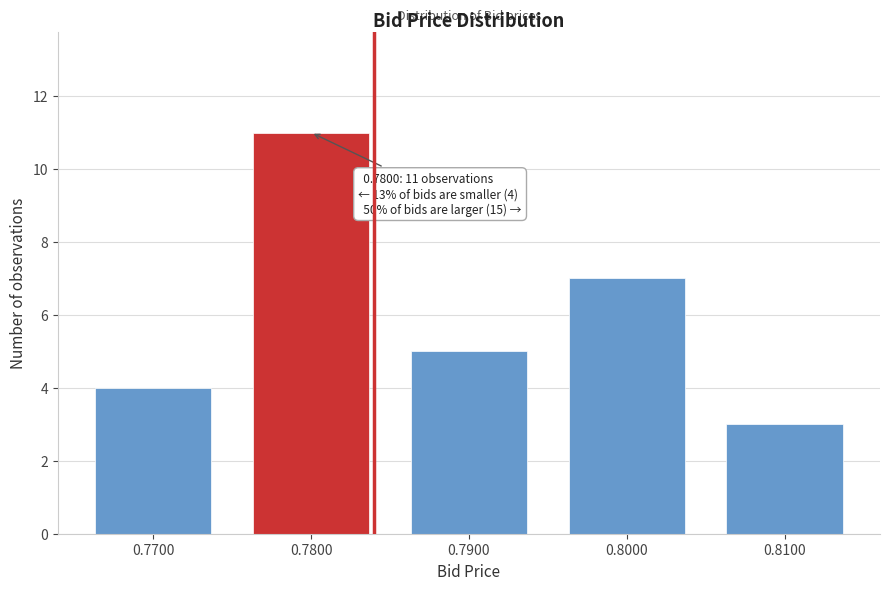

Which range on the x-axis has the tallest bar?

0.775 to 0.785